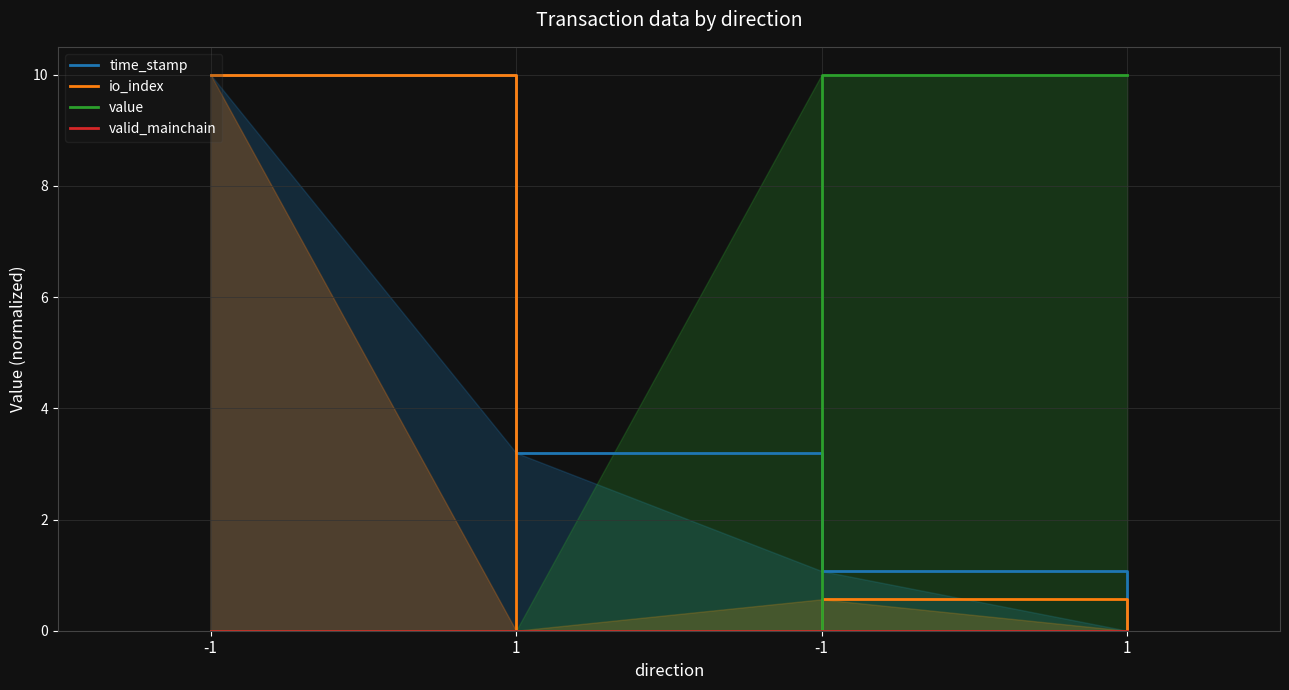

Is it true that io_index equals 14.6 at -1?

False